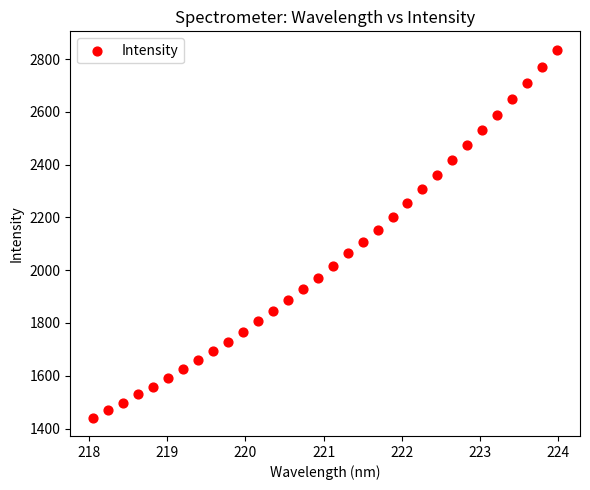

What is the range of X values (max minus min)?

5.9